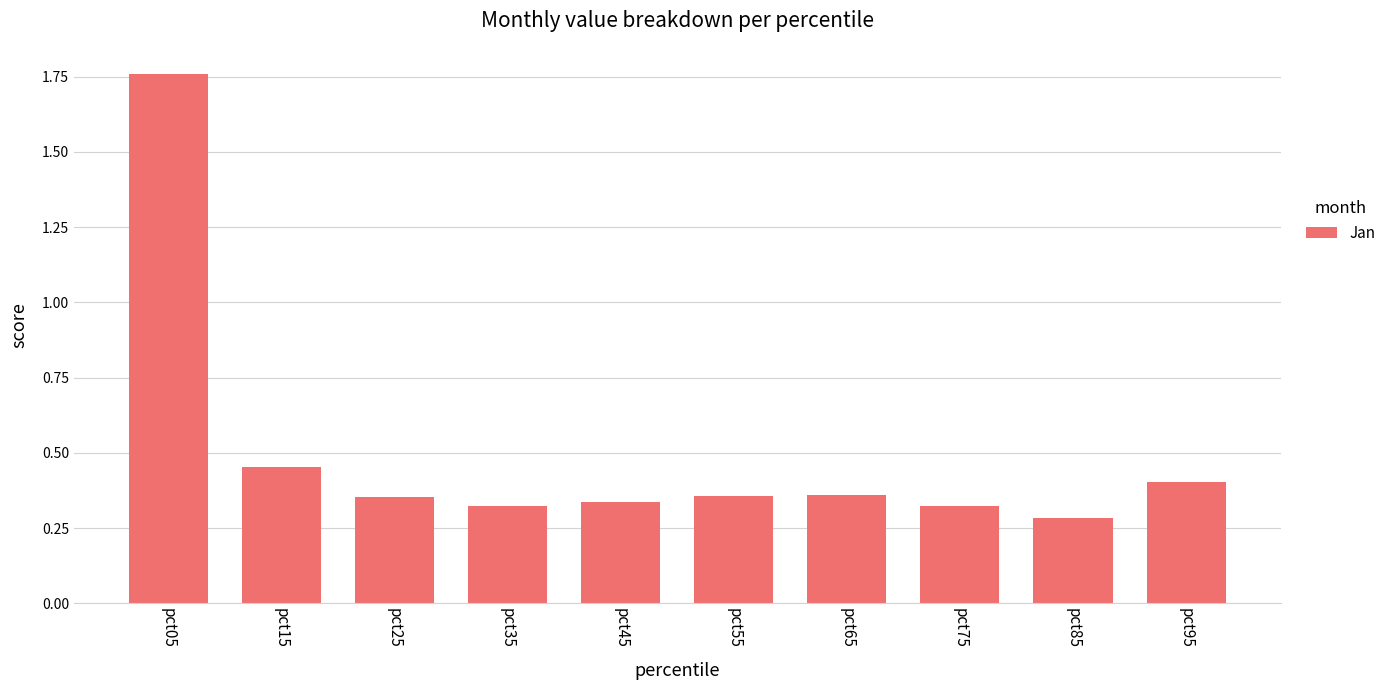

True or false: the data shows 0.3 at pct45.

True